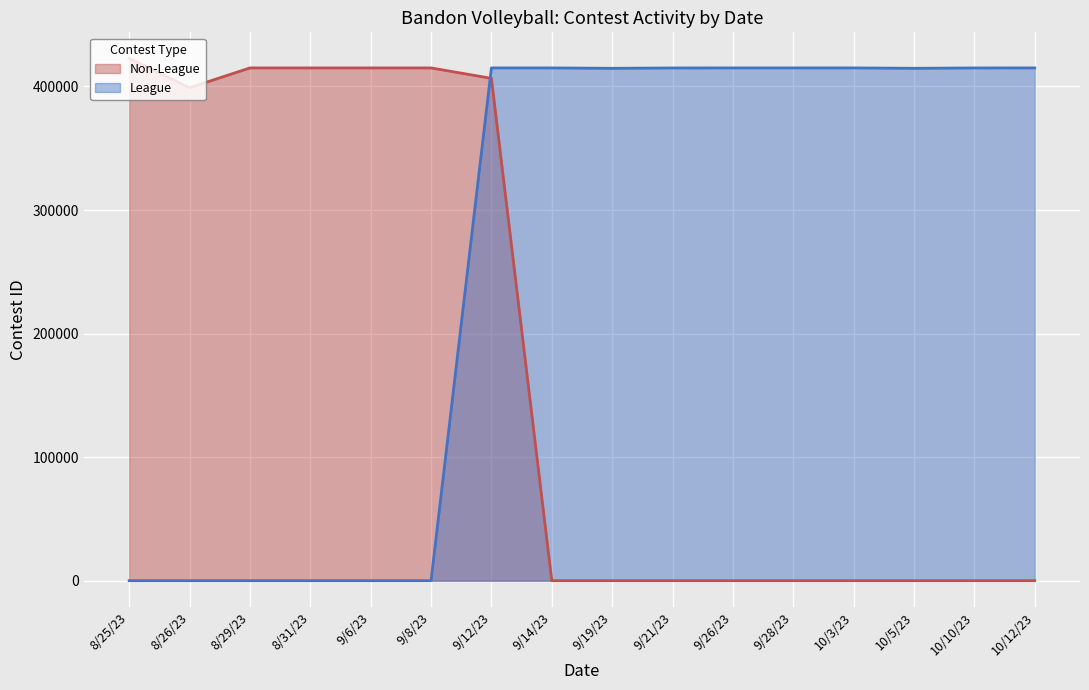

What are all the series names shown in the legend?

Non-League, League